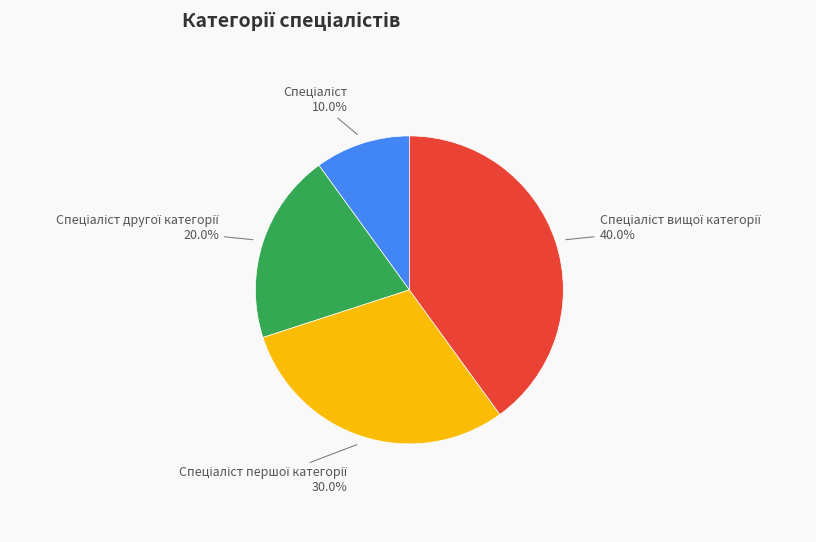

Does any single category account for the majority?

No